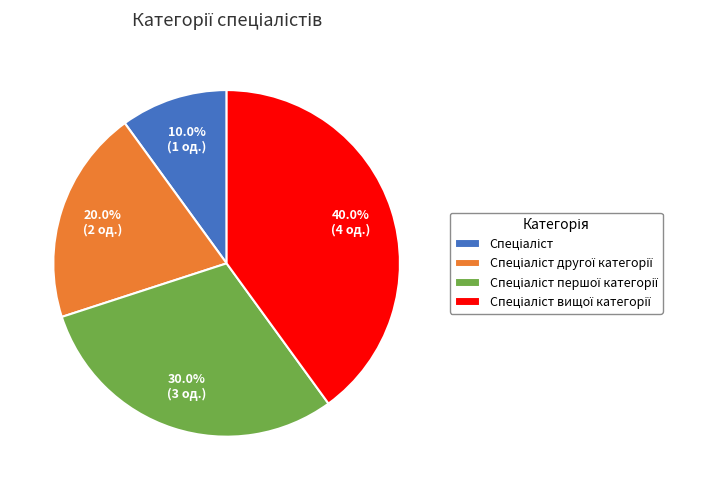

To the nearest percent, what is the difference between the largest and smallest slice percentages?

30%